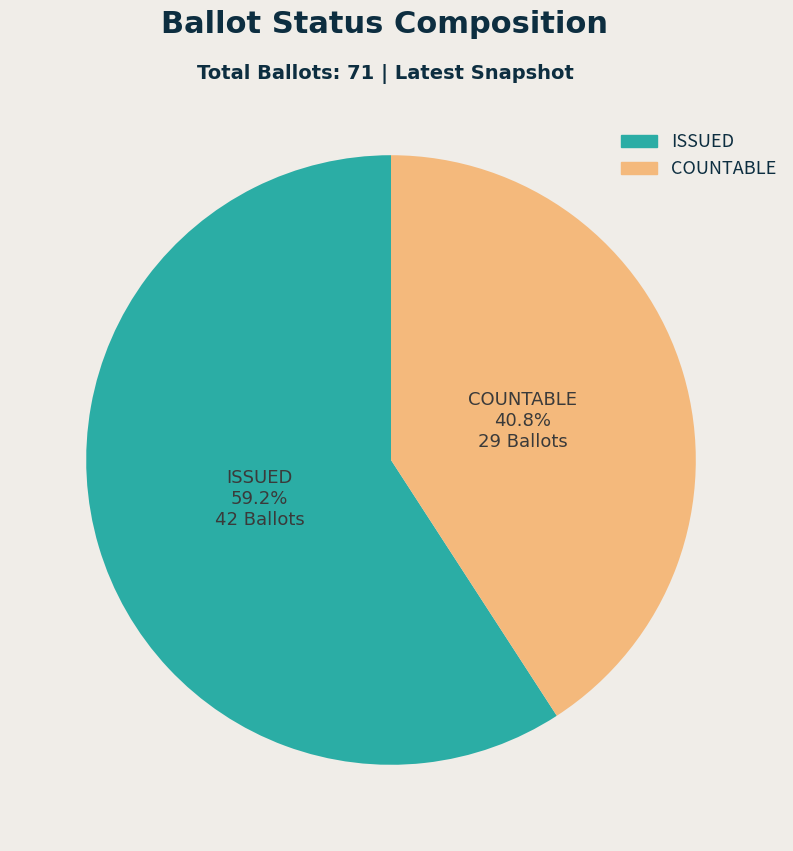

Is there a majority slice in this chart?

Yes